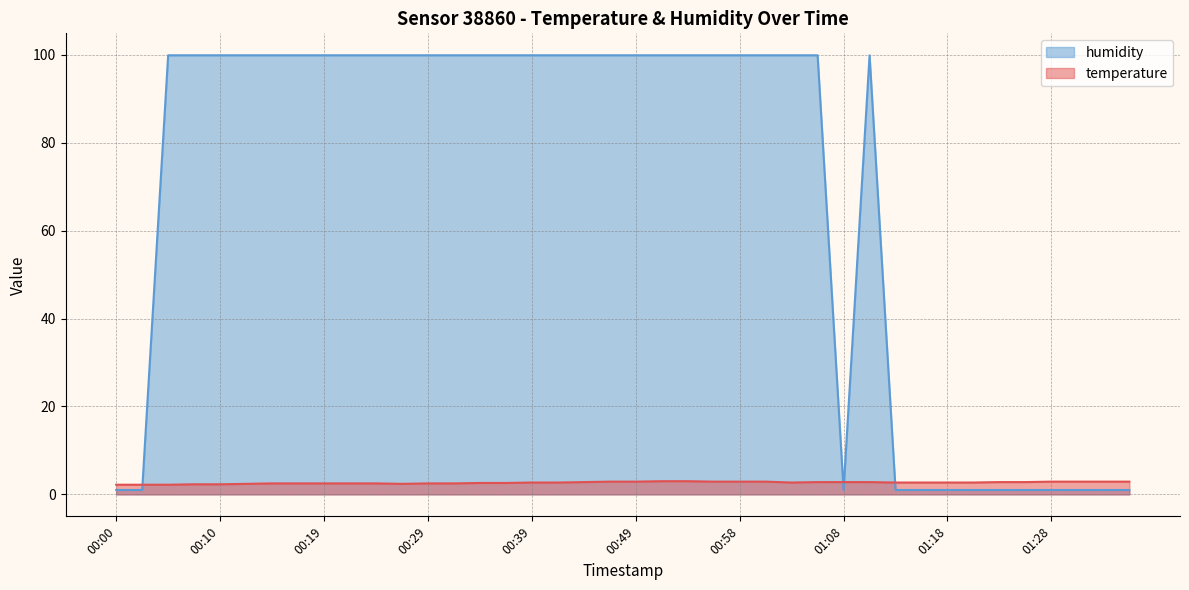

What is the difference between the highest and lowest values at 00:39?

97.2